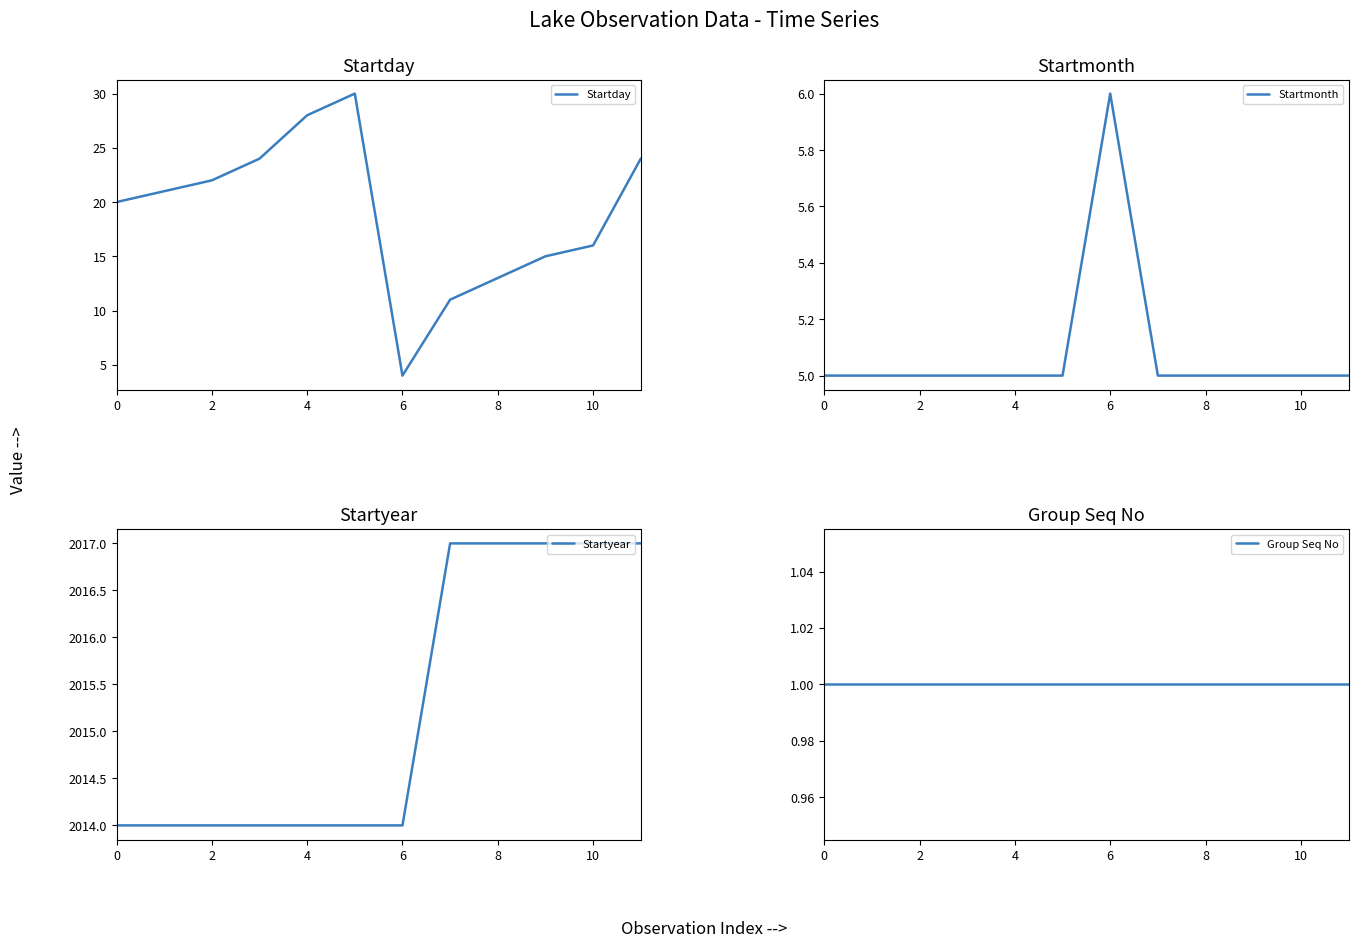

Where is Startday nearest to the value 17?

10